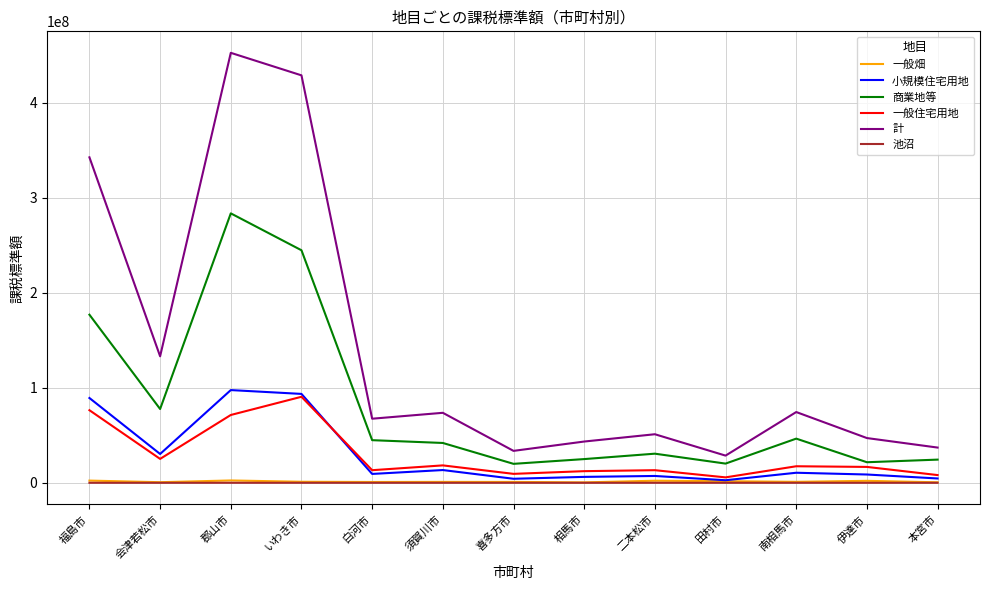

What is the maximum value shown in the chart?

452387296